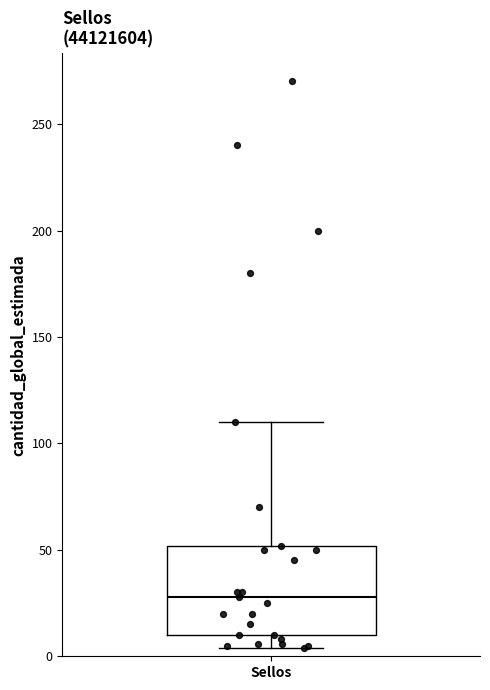

Where does the upper whisker of the box for Sellos end on the y-axis? The values are not printed on the chart, so give them approximately, as read against the axis.

110